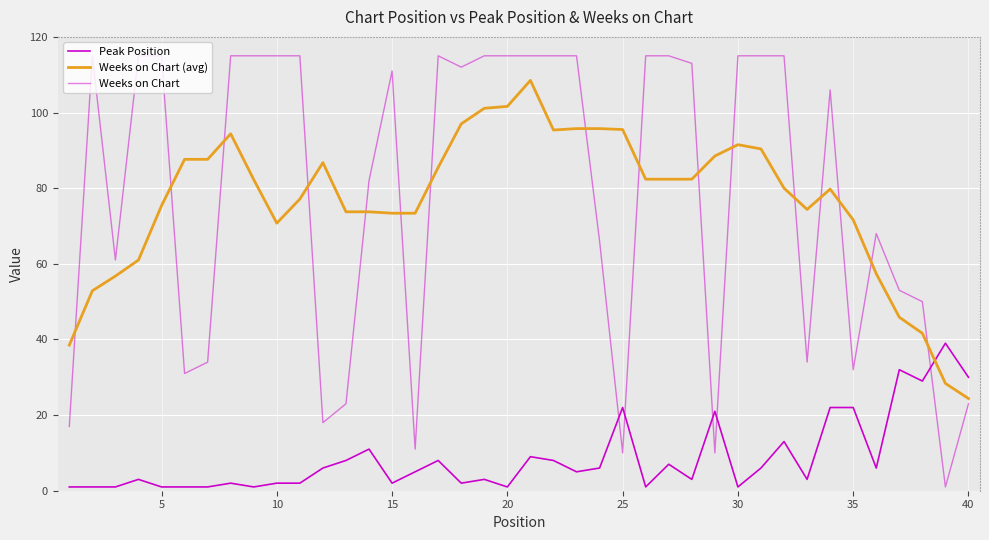

In Peak Position, how many points are higher than both neighbors (excluding endpoints)?

12